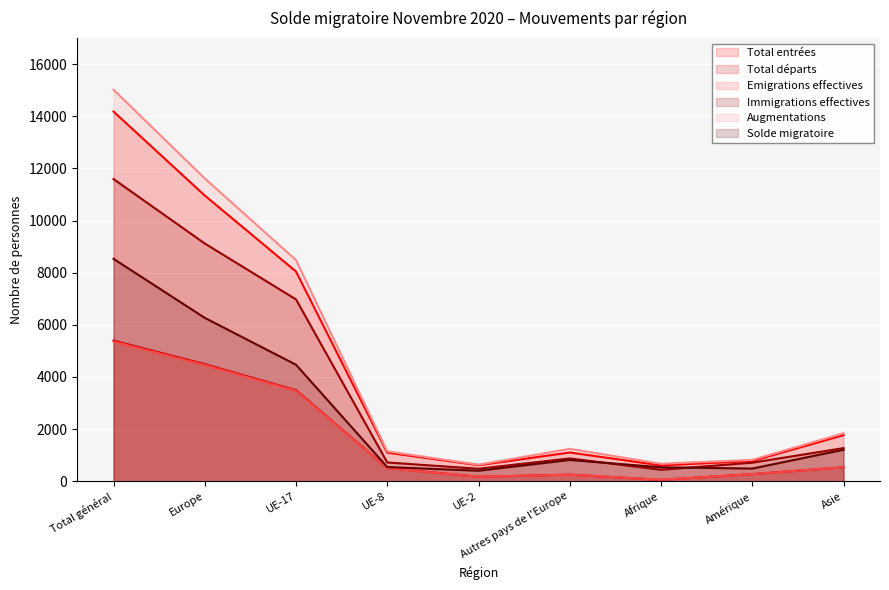

True or false: Solde migratoire and Total entrées intersect in this chart.

False